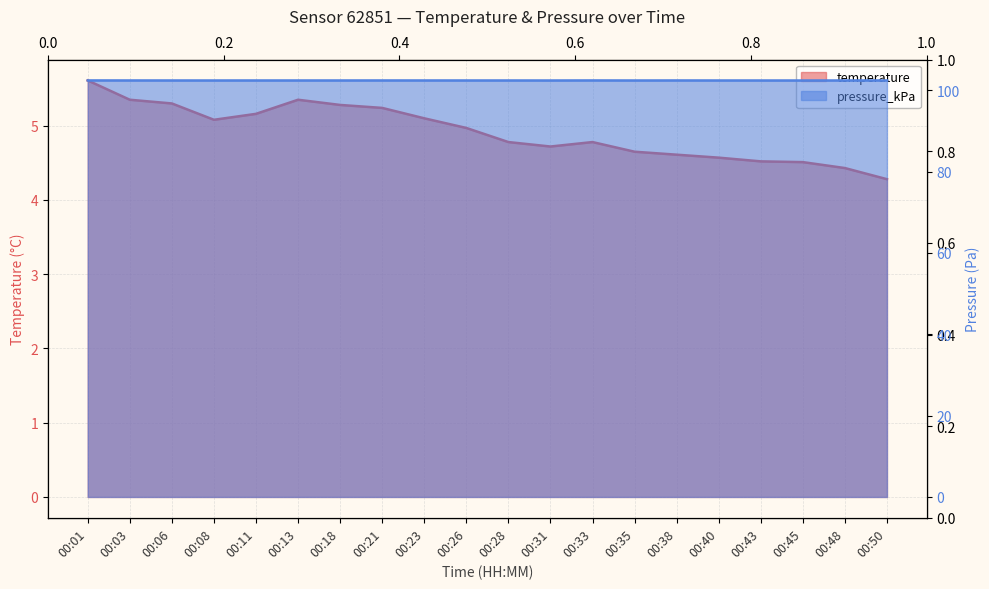

Rank the series by their maximum value, from lowest to highest.

temperature, pressure_kPa